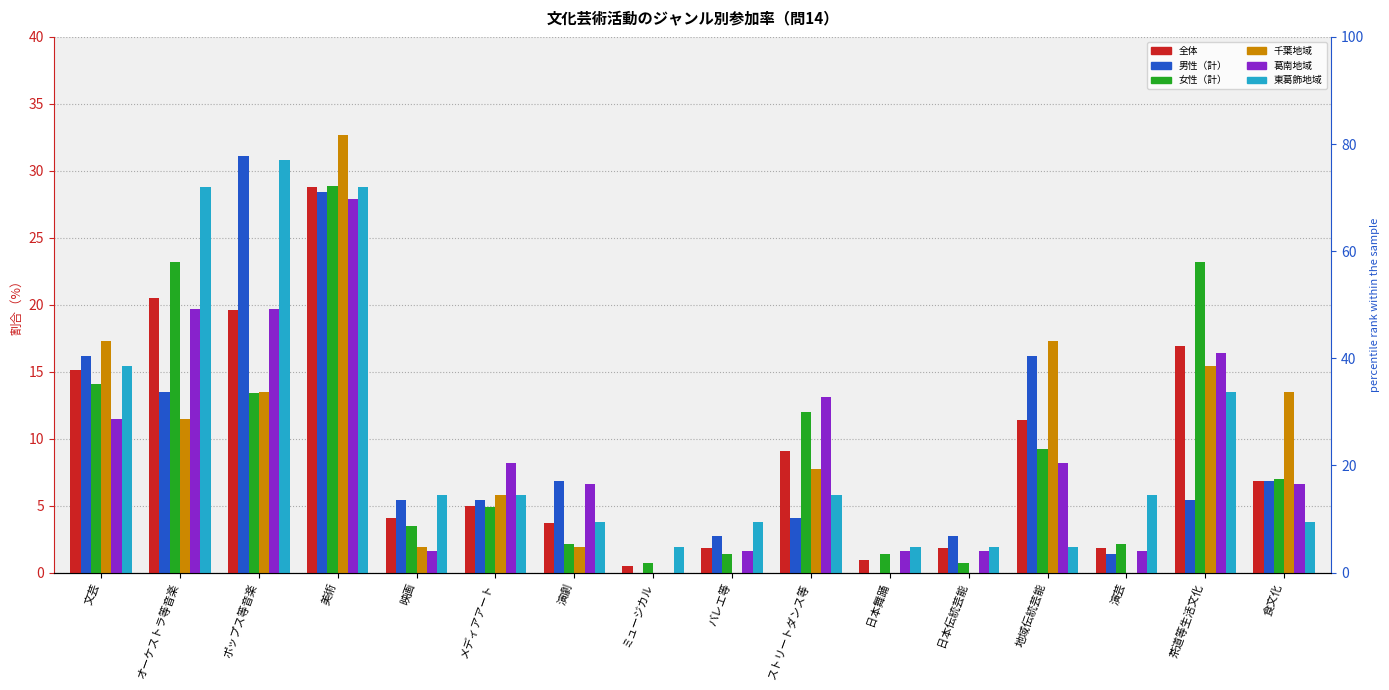

What is the label of the 13th bar from the left?

地域伝統芸能